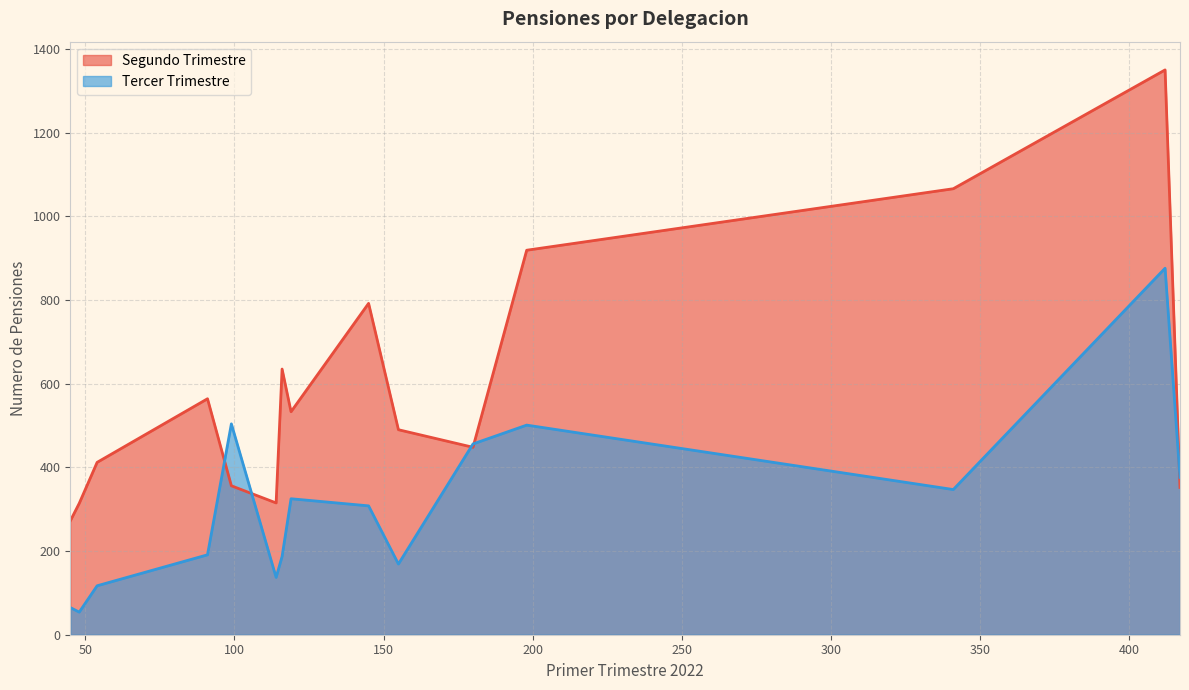

Which series has the widest spread of values?

Segundo Trimestre